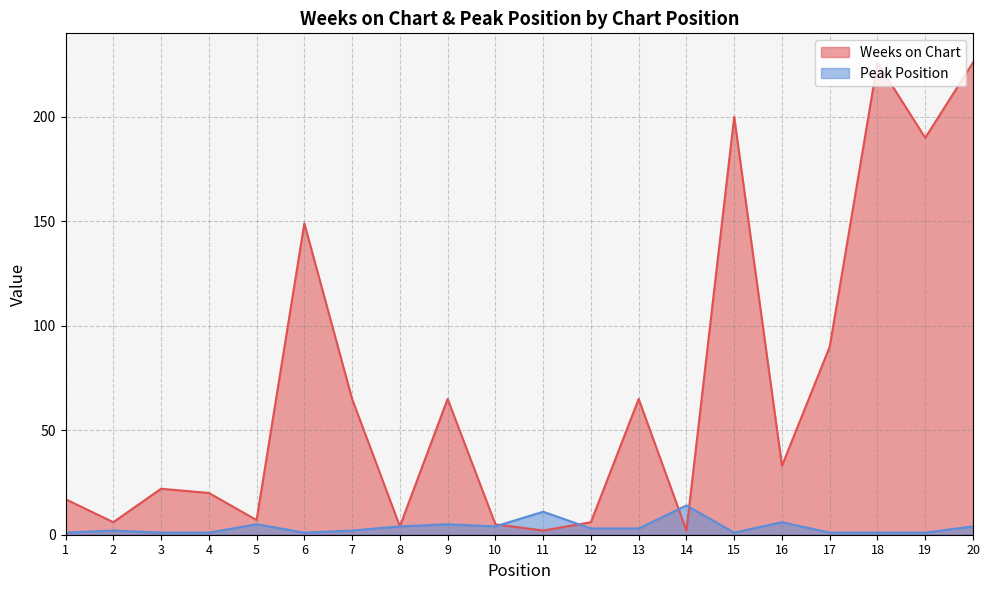

At how many categories does at least one series exceed 133?

5